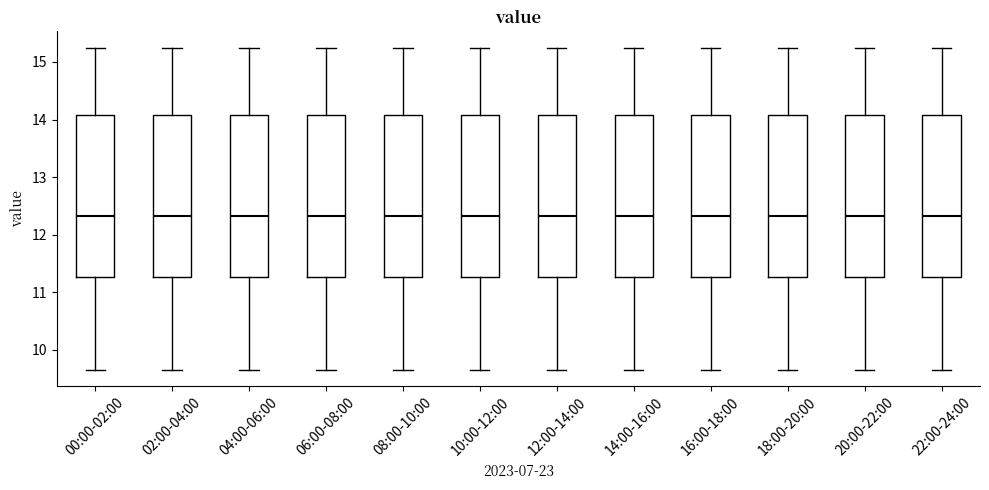

Where is the upper edge of the box for 18:00-20:00 on the y-axis? The values are not printed on the chart, so give them approximately, as read against the axis.

14.1